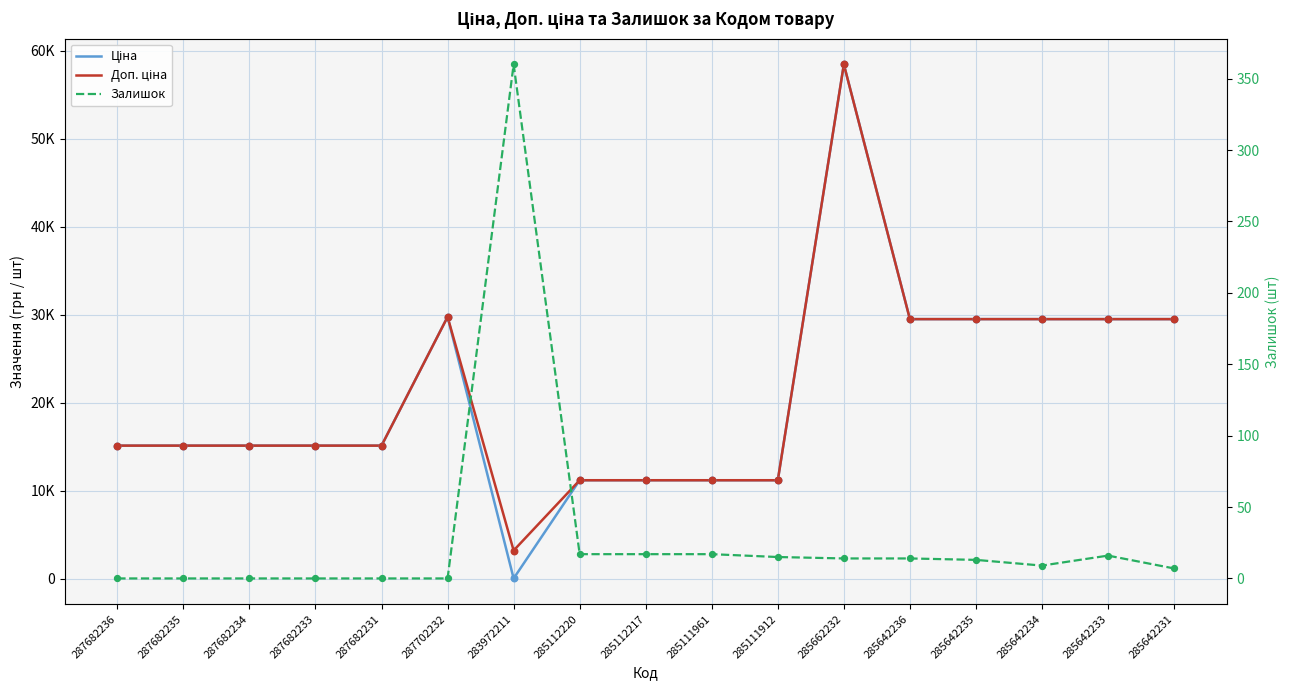

At which category is the sum across all series the highest?

285662232